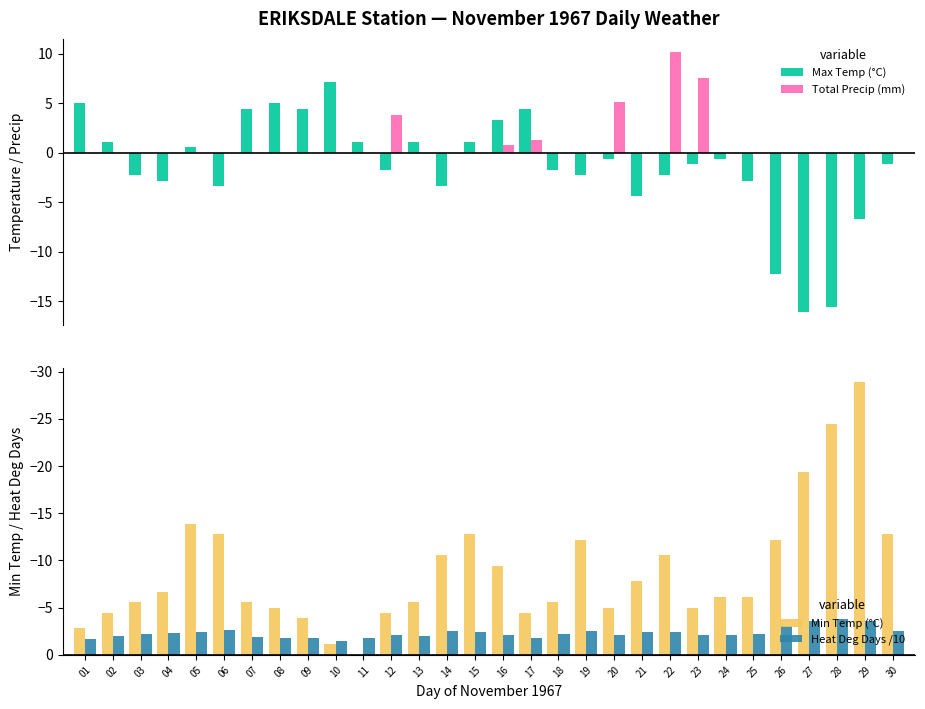

What is the smallest value displayed?

-28.9